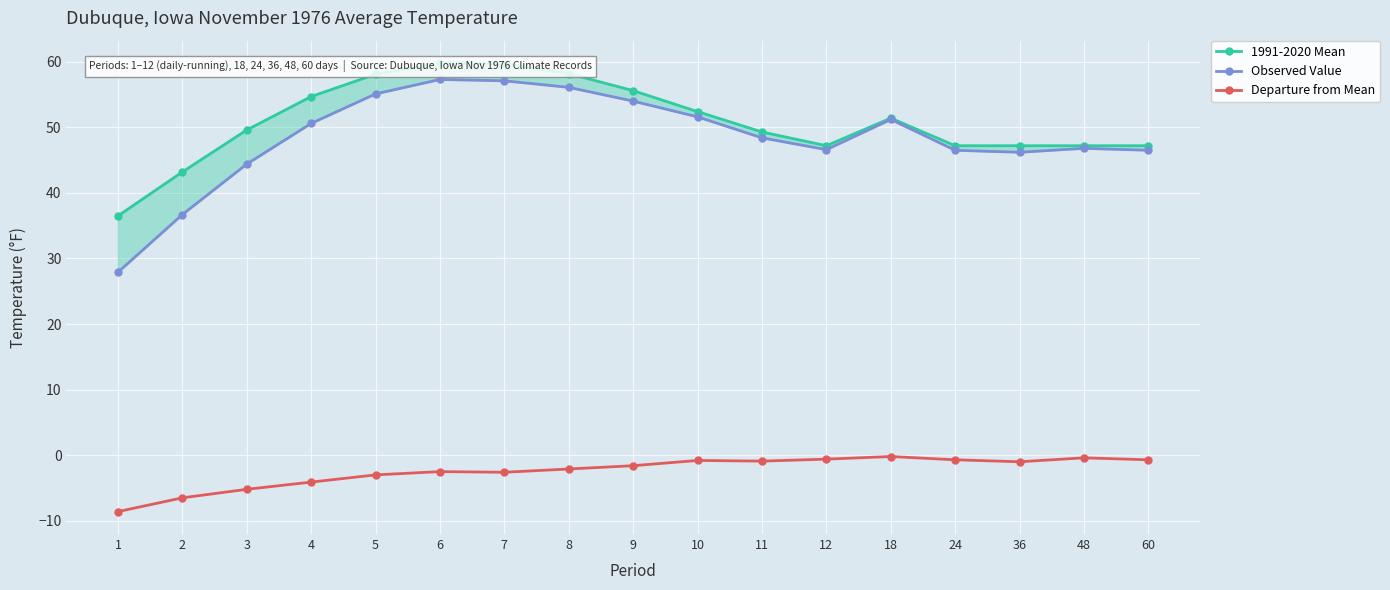

True or false: Departure from Mean has a value of -1.0 at 8.

False